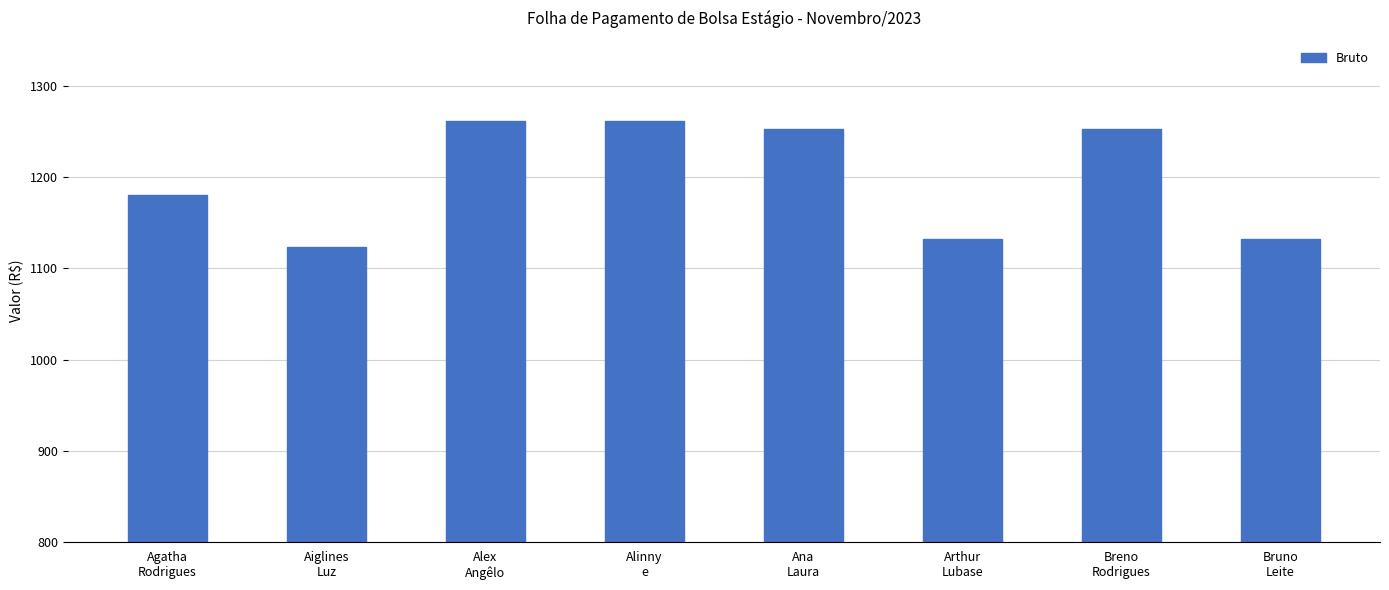

Reading left to right, transcribe all the data shown in this chart.

1181	1123	1262	1262	1253	1132	1253	1132